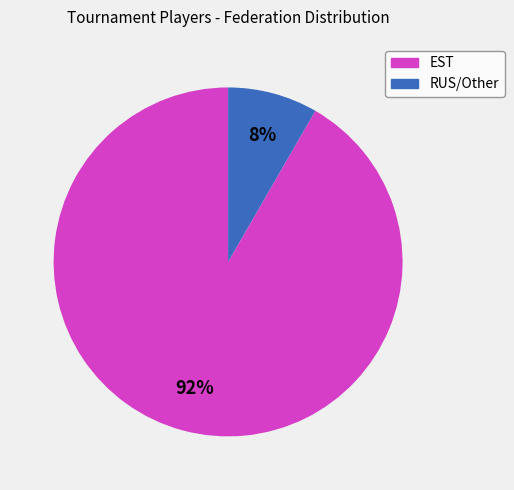

To the nearest percent, what is the average slice percentage?

50%